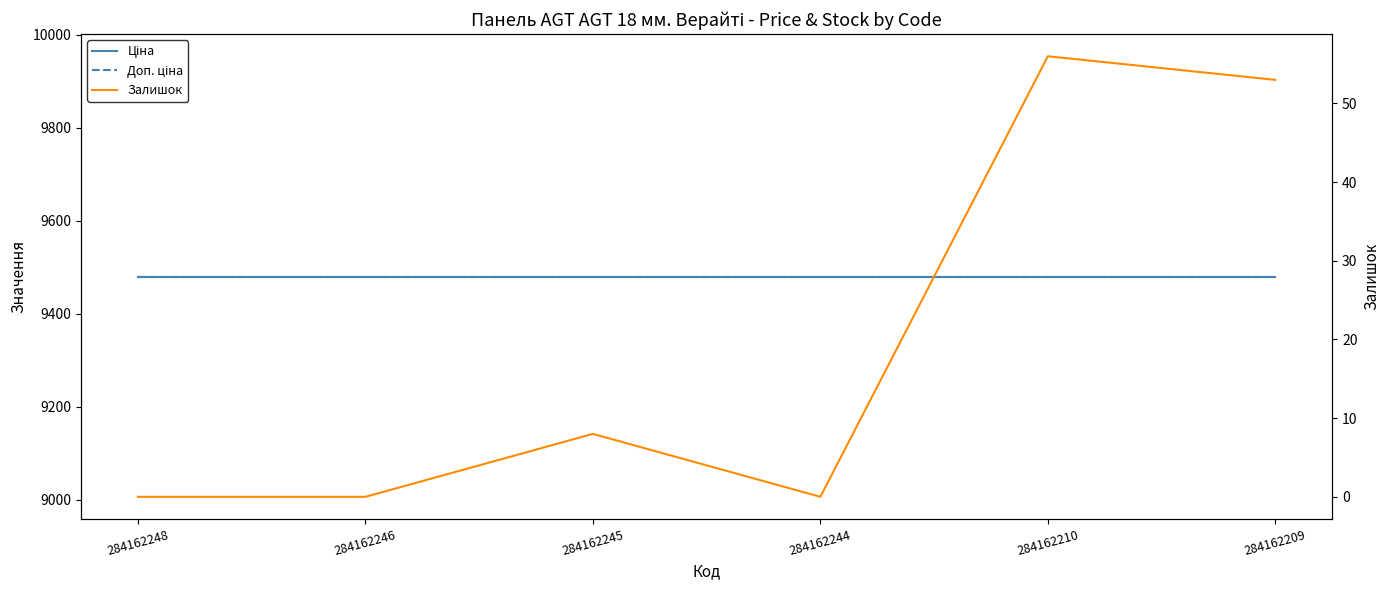

Read the Доп. ціна value at 284162209.

9480.1